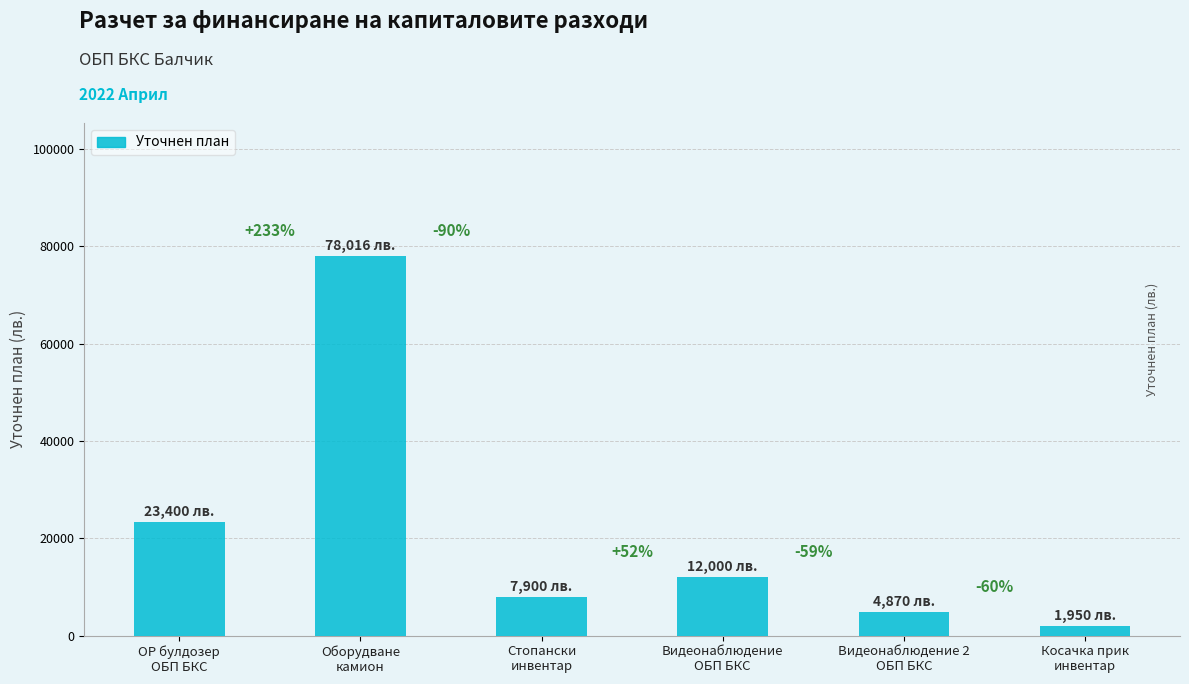

What is the value of the 3rd bar from the left?

7900